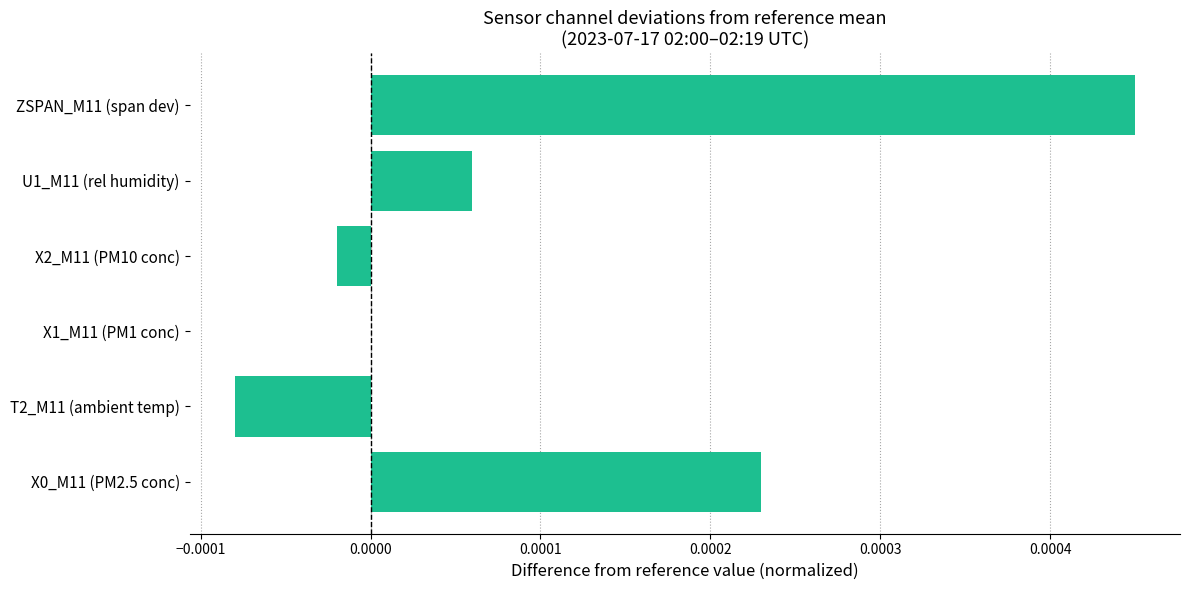

How many categories are shown in the chart?

6